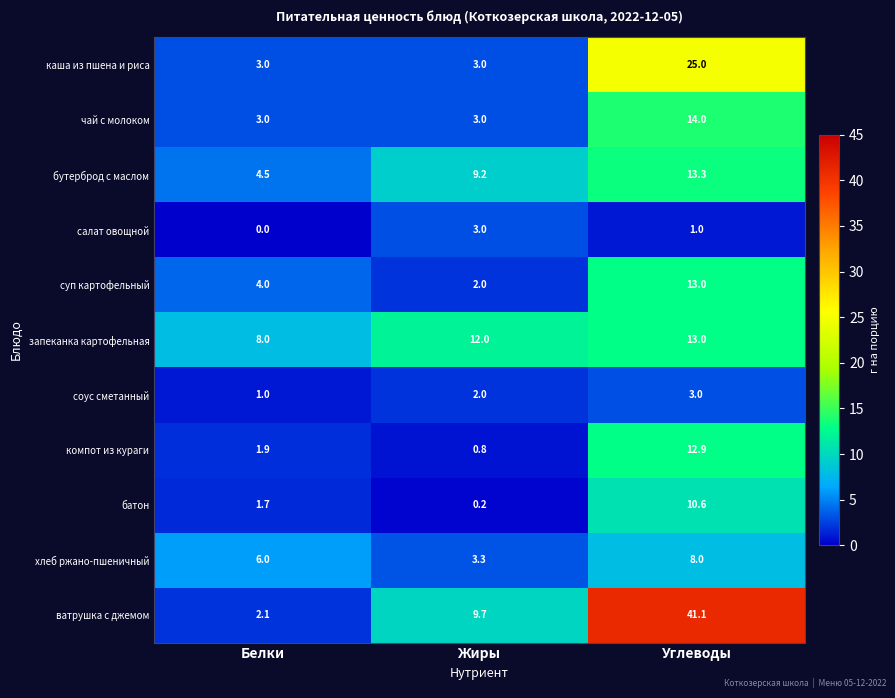

True or false: каша из пшена и риса has a value of 3.0 at Белки.

True